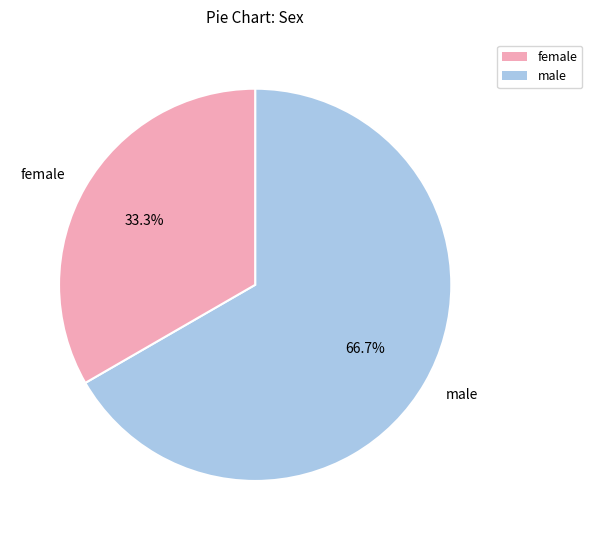

Approximately how many times larger is the value at male compared to female?

2.0